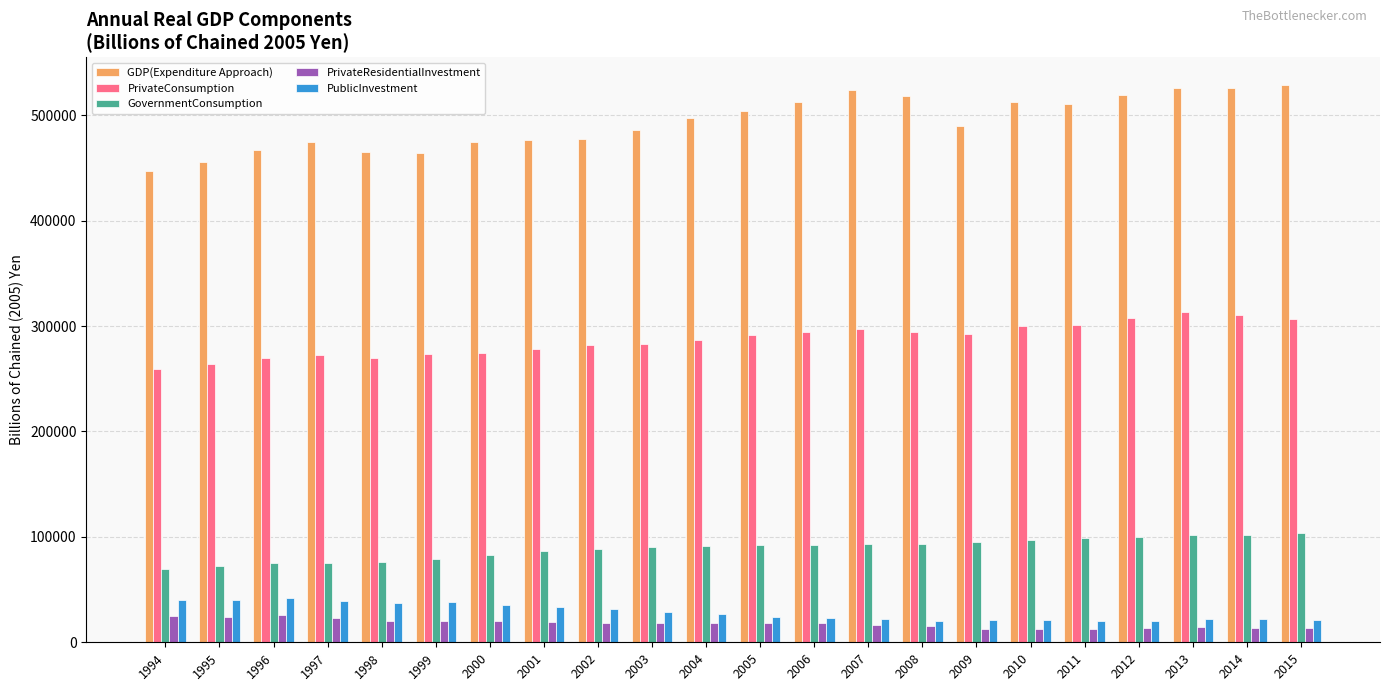

How many series are shown in this chart?

5